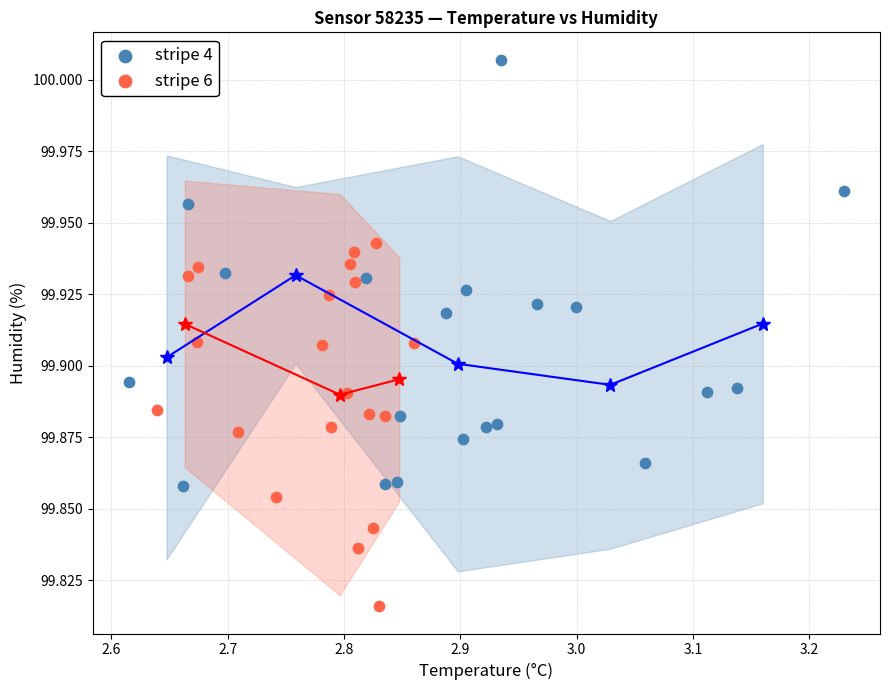

Which series contains the highest Y value?

stripe 4